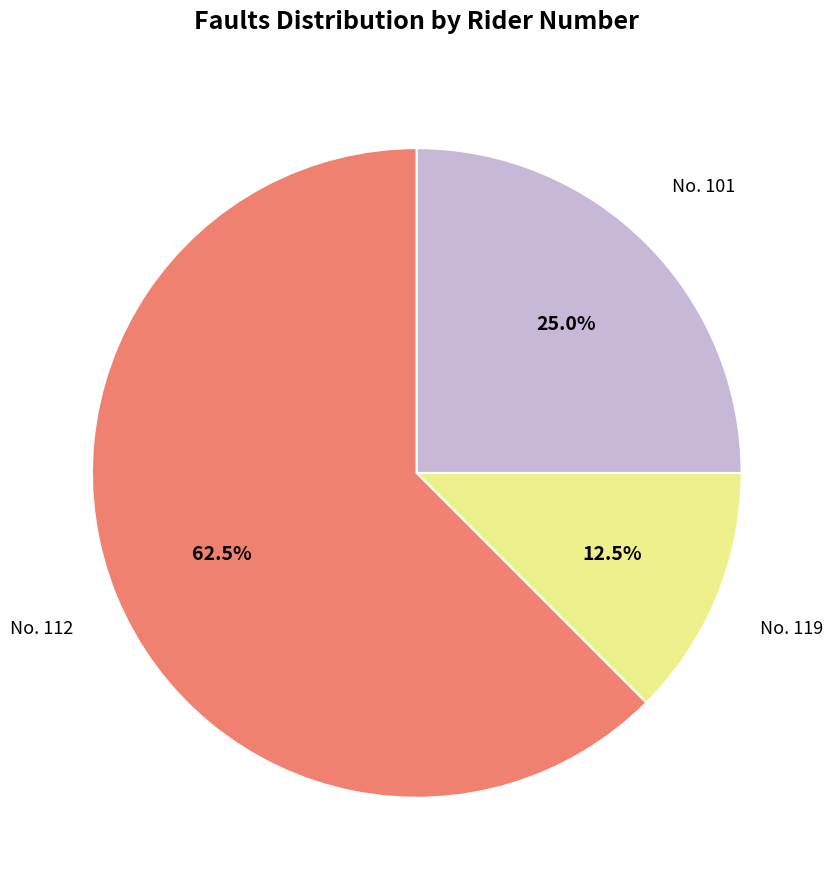

Does No. 112 represent more than half of the total?

Yes